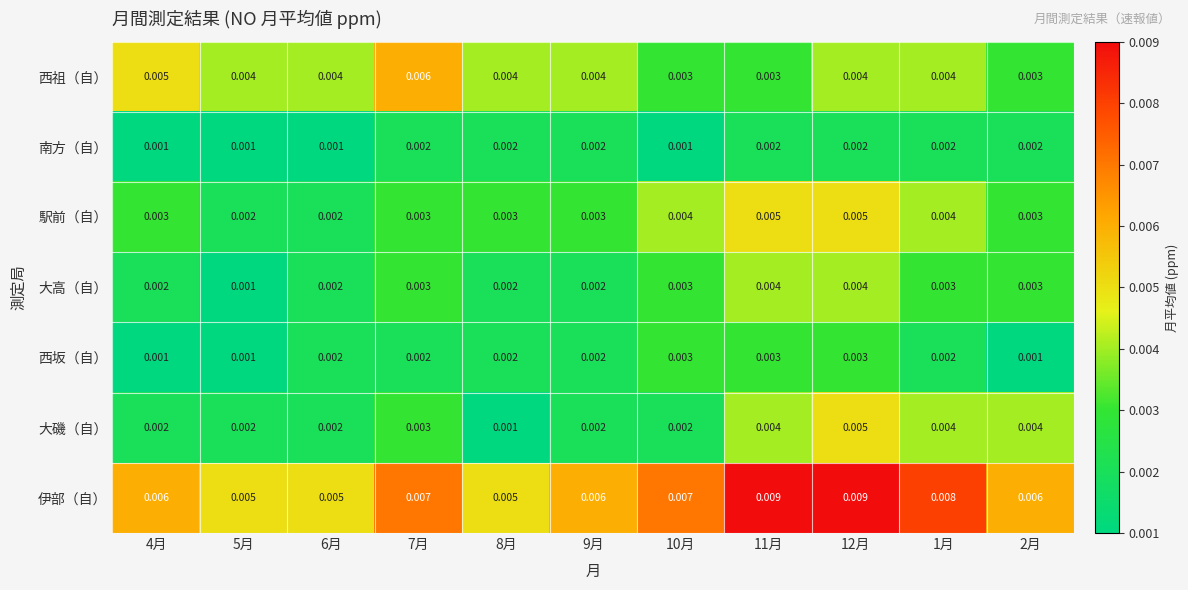

Is the value of 大磯（自） at 7月 greater than the value of 南方（自） at 7月?

Yes